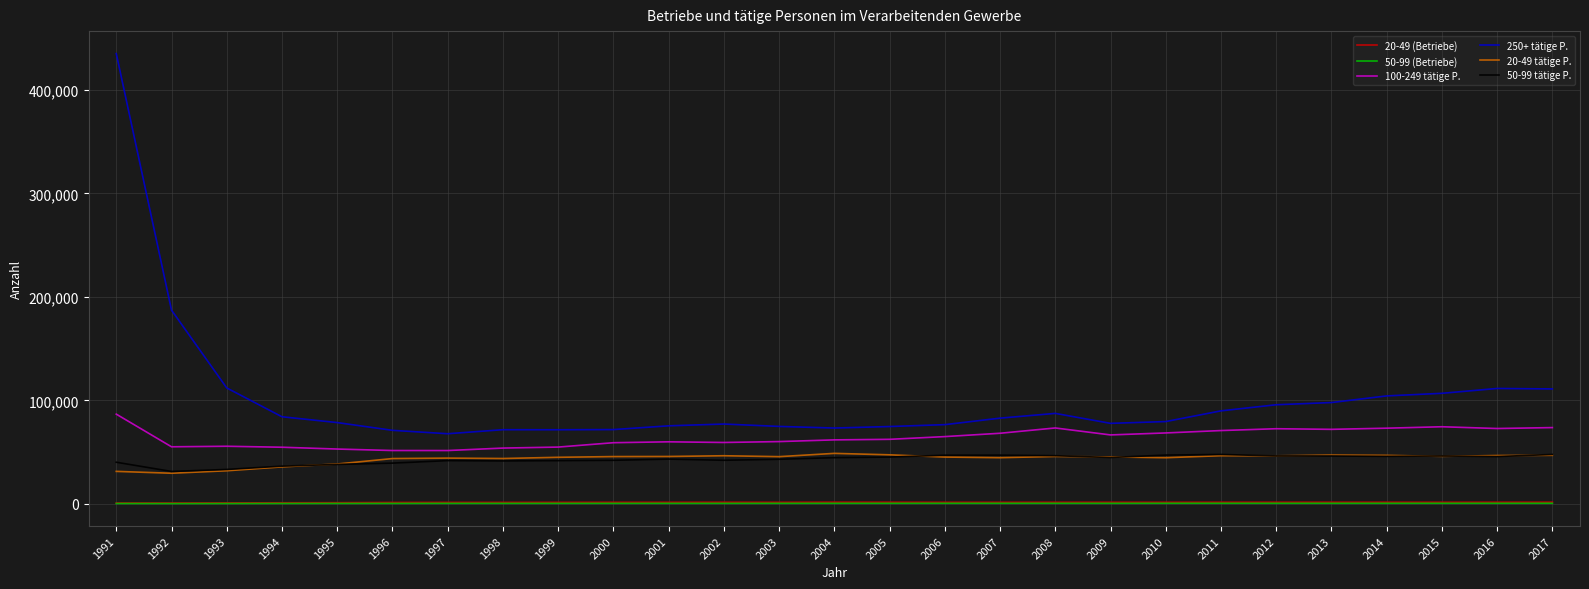

True or false: 100-249 tätige P. and 50-99 (Betriebe) intersect in this chart.

False